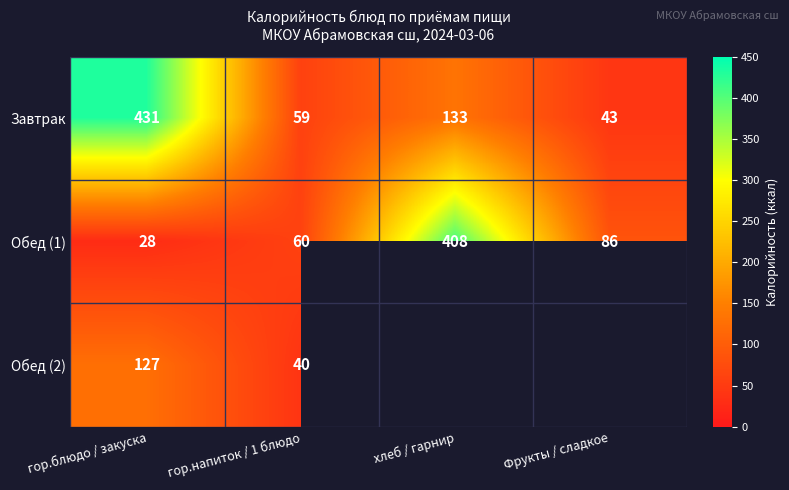

What is the average value of the Обед (1) series?

146